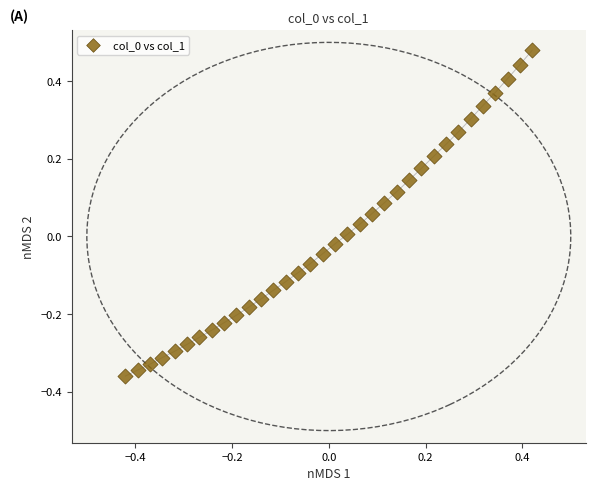

What is the range of Y values (max minus min)?

0.8